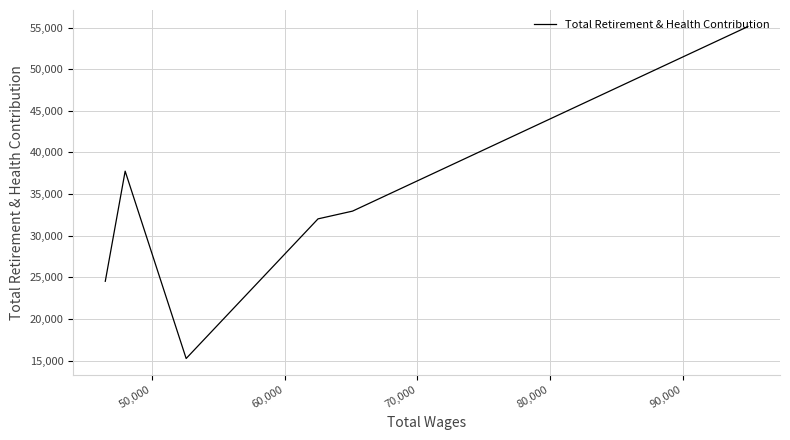

Does the chart display data point markers on the line(s)?

No